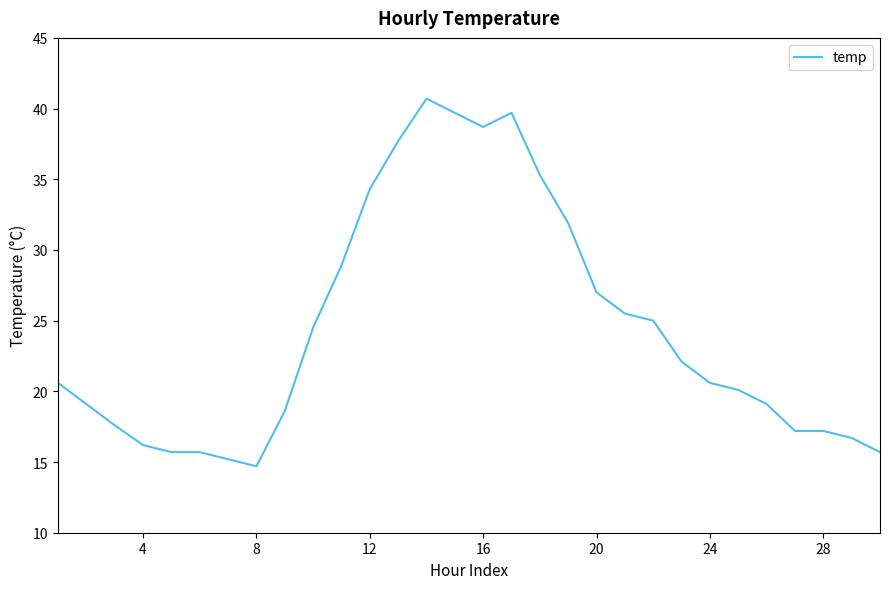

What is the average value?

24.4